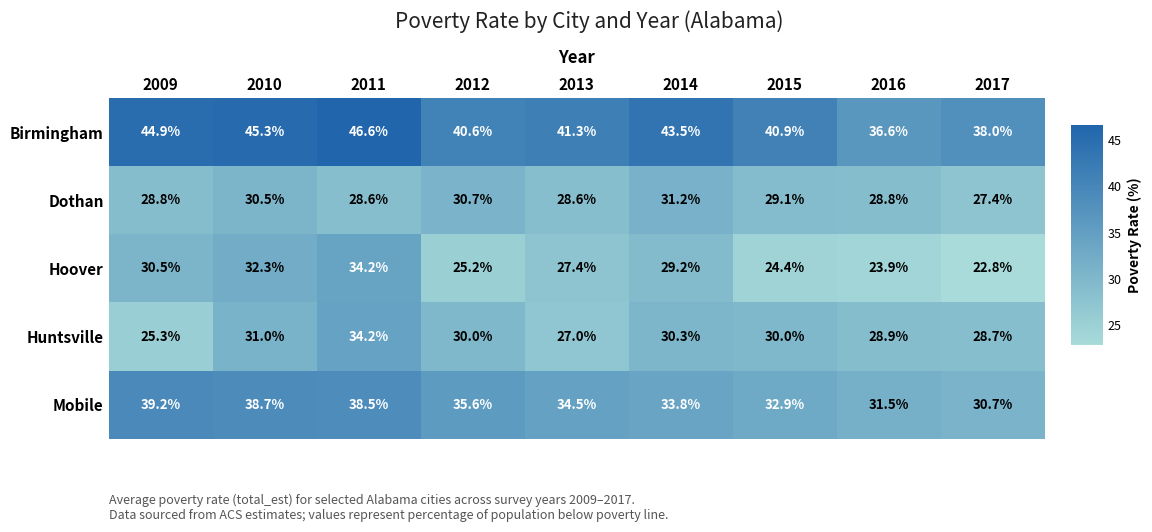

What is the sum of the Hoover values at 2012 and 2017?

48.0